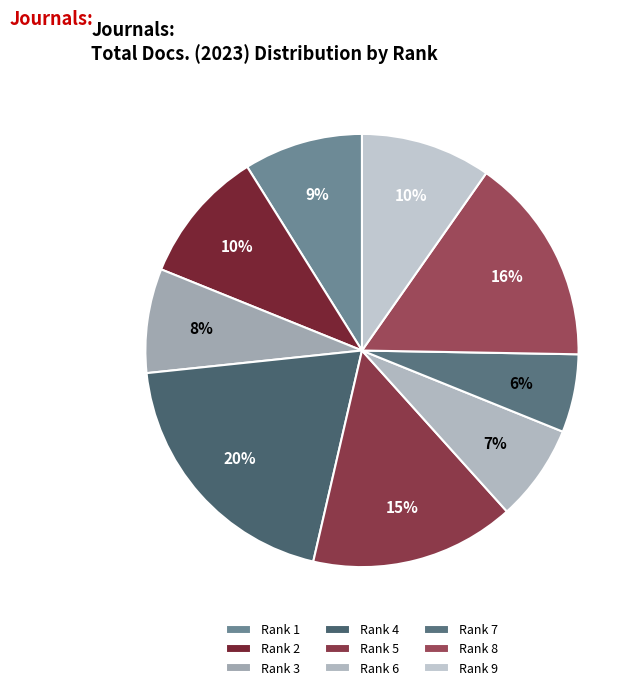

What is the largest slice in the pie chart?

Rank 4